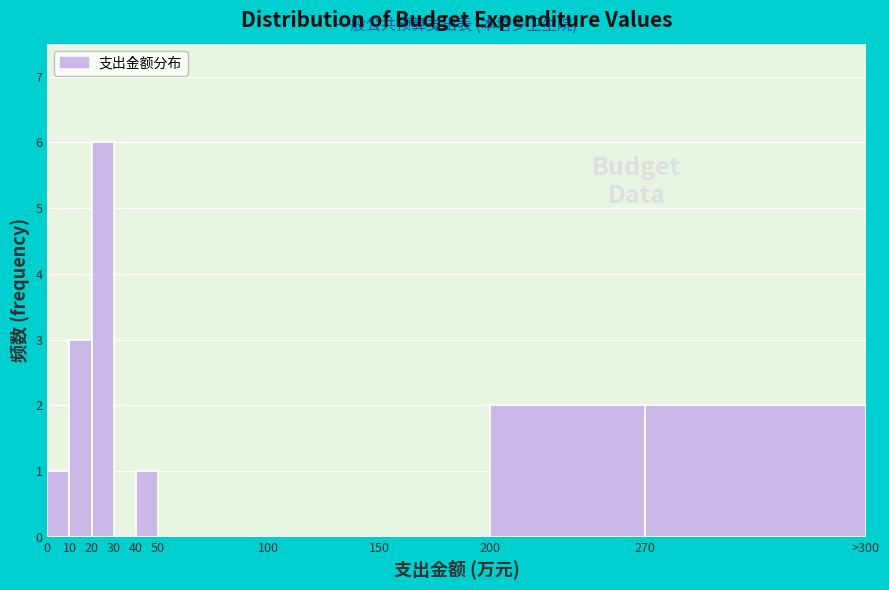

Reading left to right, transcribe all the data shown in this chart.

0=1	10=3	20=6	30=0	40=1	50=0	100=0	150=0	200=2	270=2